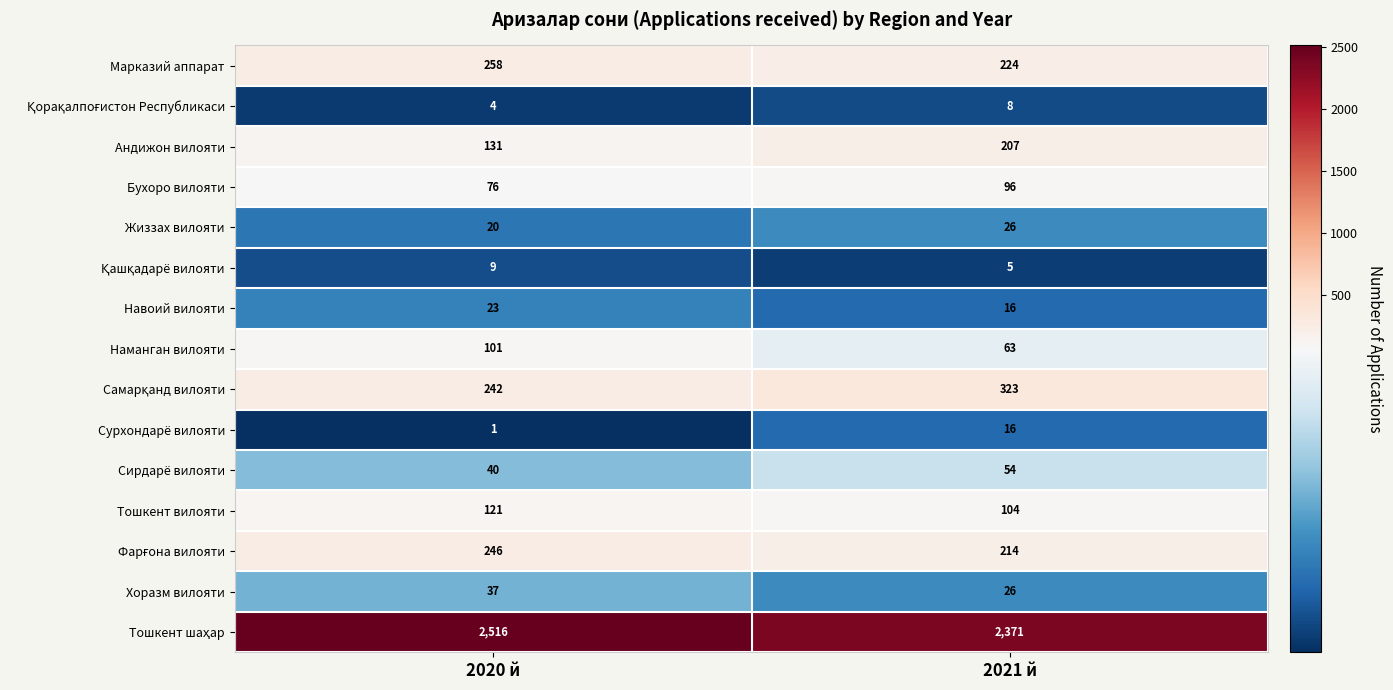

At how many categories does at least one series exceed 2490?

1